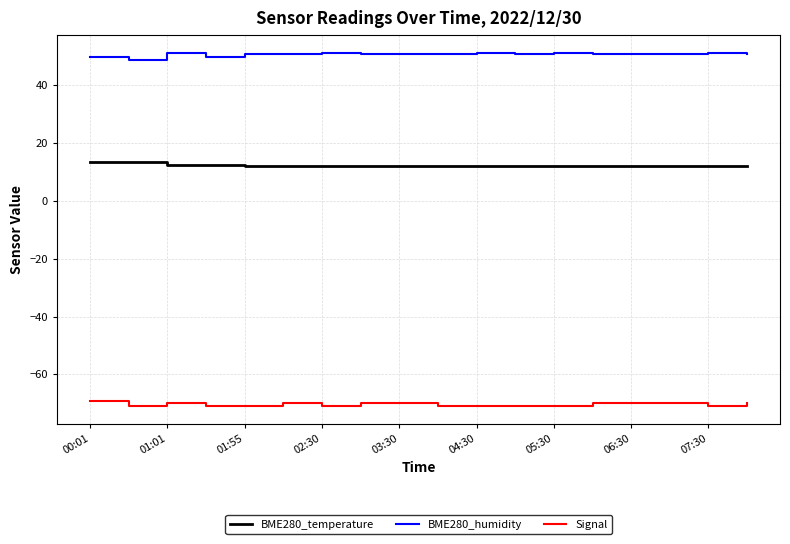

What is the minimum value for Signal?

-71.0